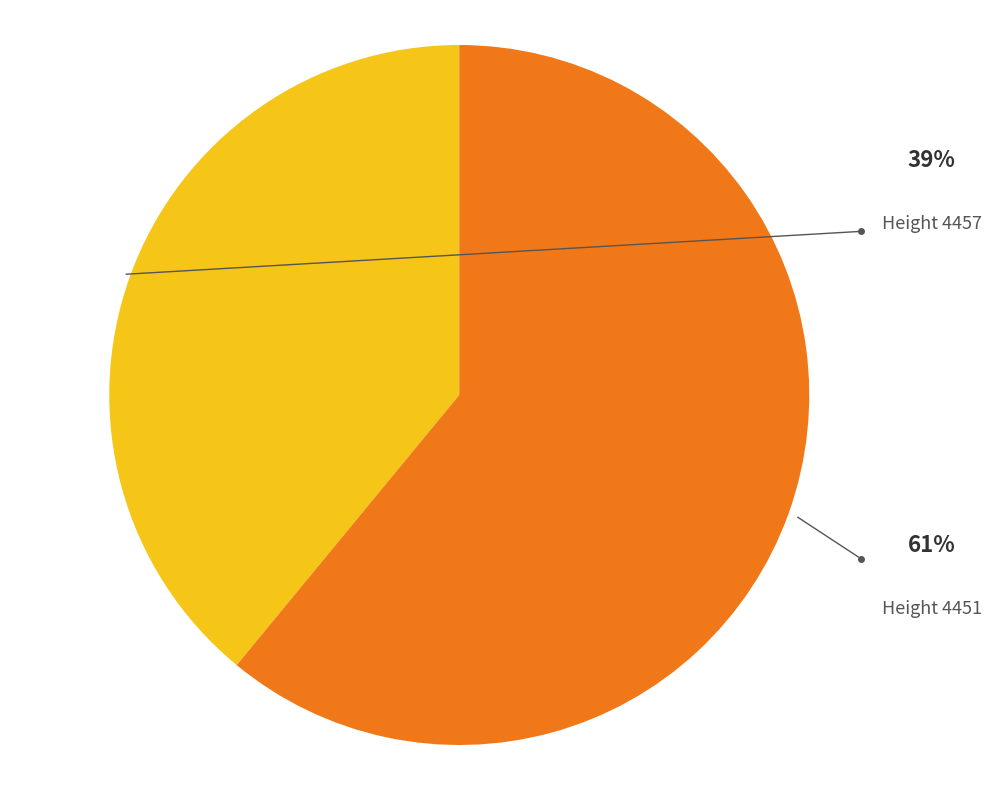

Does any single category account for the majority?

Yes